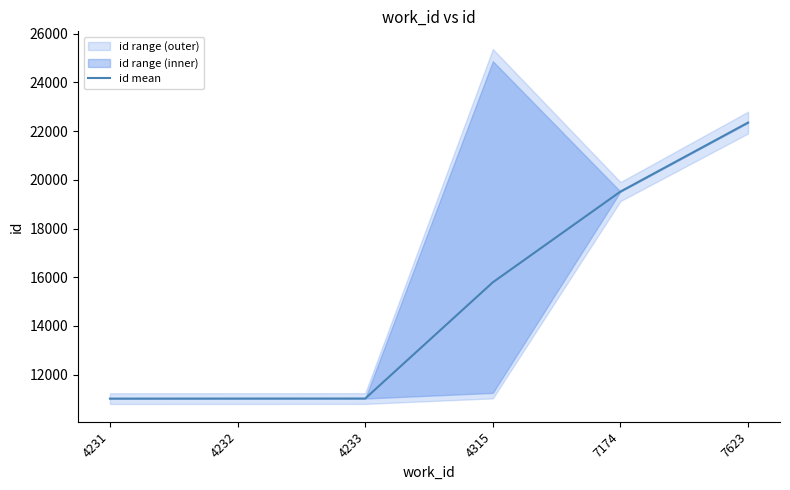

What is the greatest value displayed?

22350.5